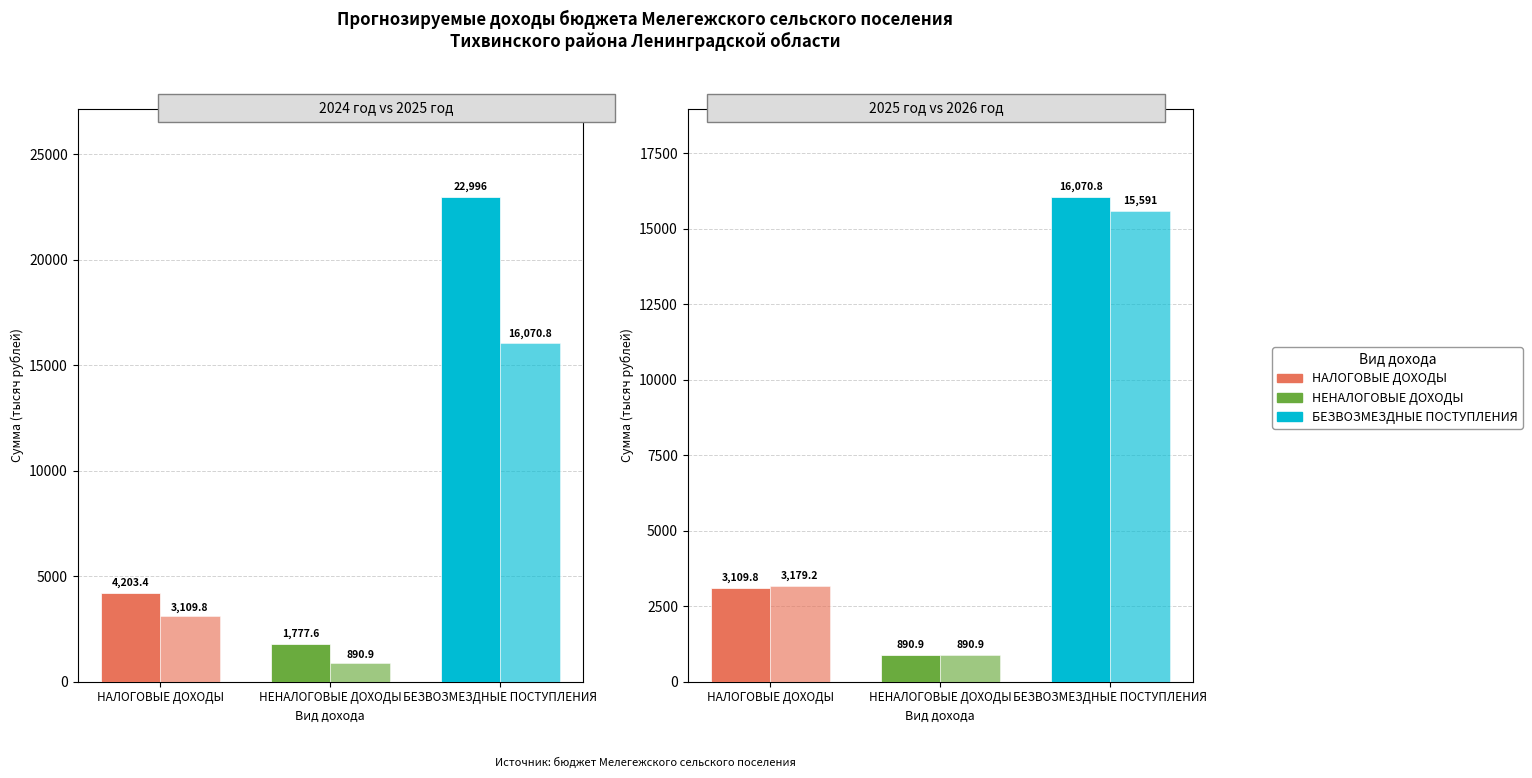

What value does the 2025 год series have at НЕНАЛОГОВЫЕ ДОХОДЫ?

890.9